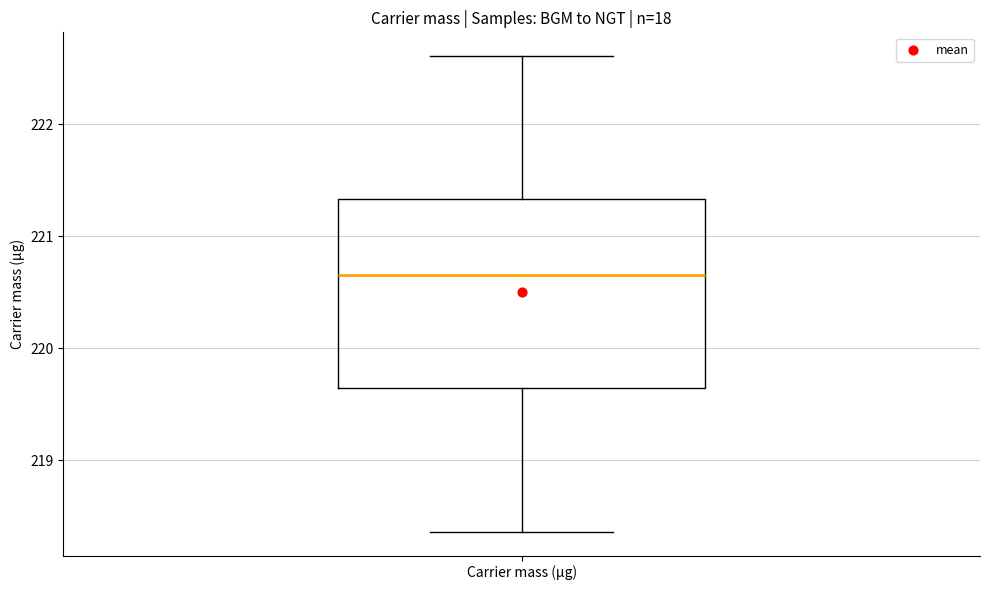

Transcribe this box plot: give where the median line is, the range the box spans, and where the two whiskers end, as read against the y-axis. The values are not printed on the chart, so give them approximately, as read against the axis.

median 220.7, box 219.6 to 221.3, whiskers 218.4 to 222.6